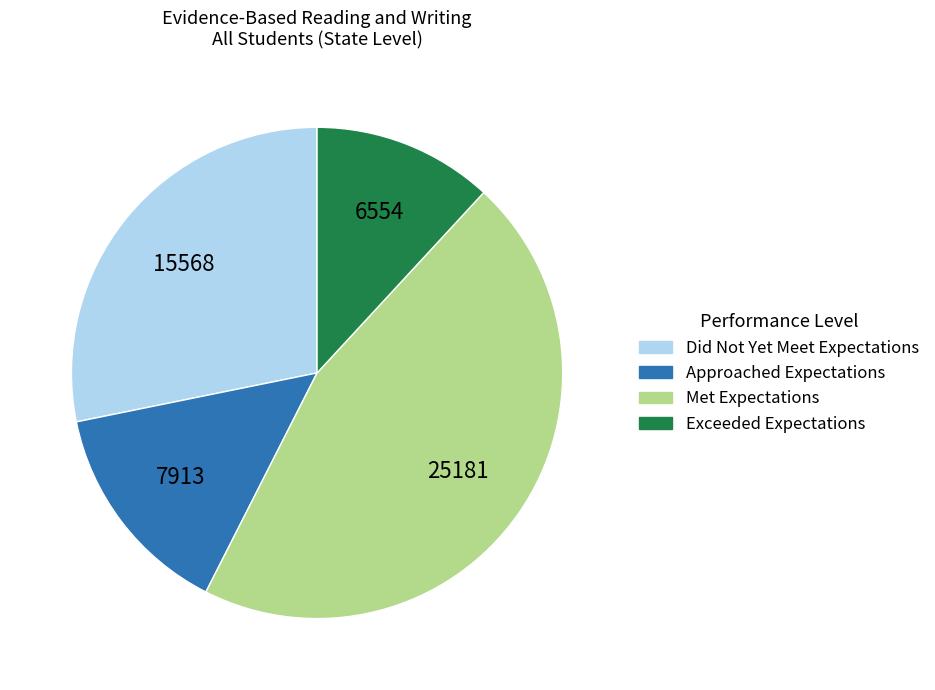

Does any single category account for the majority?

No